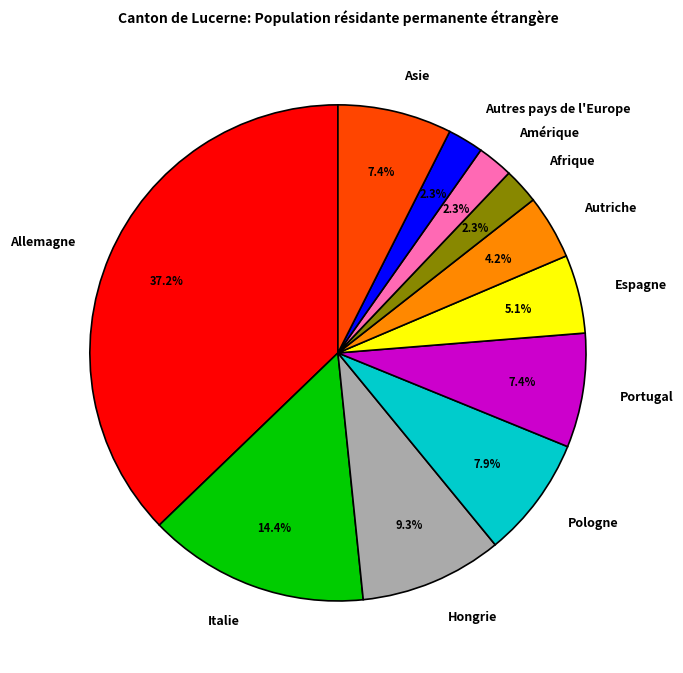

What is the largest slice in the pie chart?

Allemagne